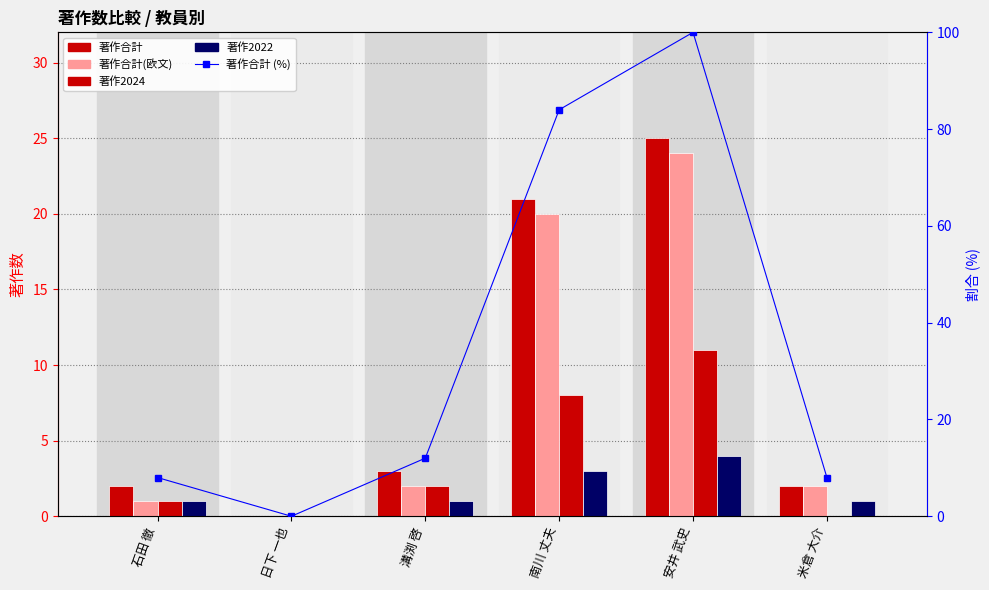

What are all the series names shown in the legend?

著作合計, 著作合計(欧文), 著作2024, 著作2022, 著作合計 (%)